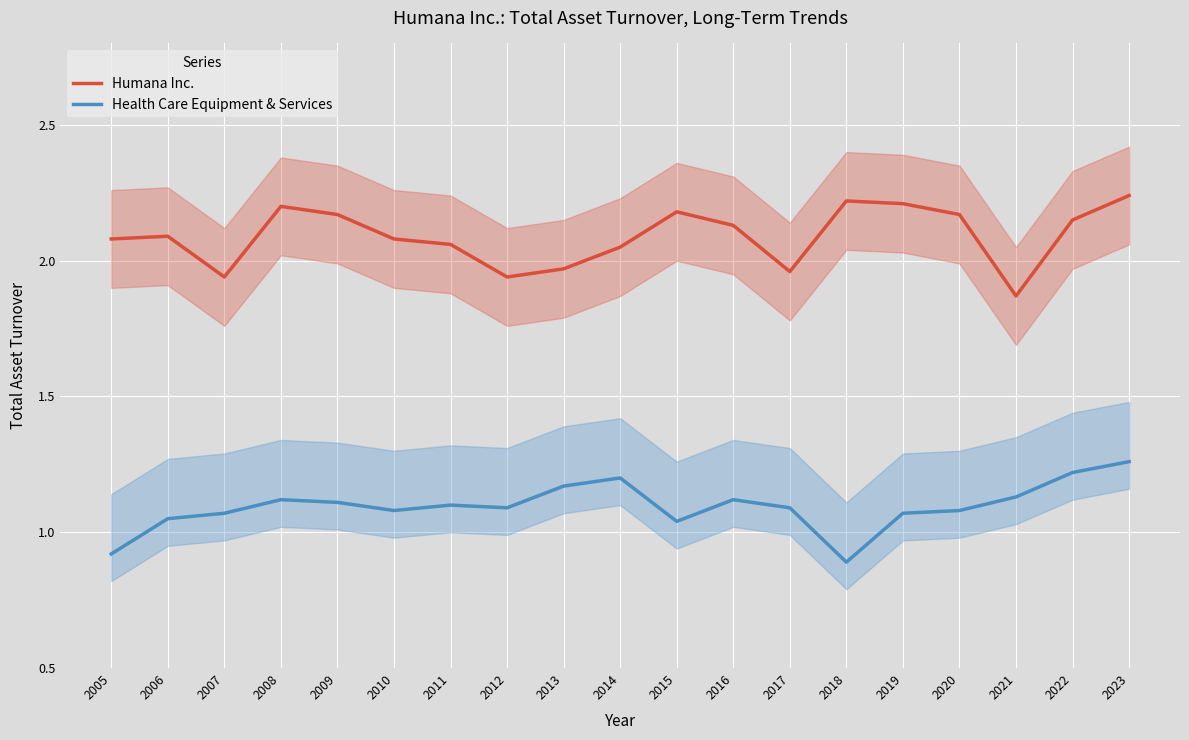

Which series has the widest spread of values?

Humana Inc.